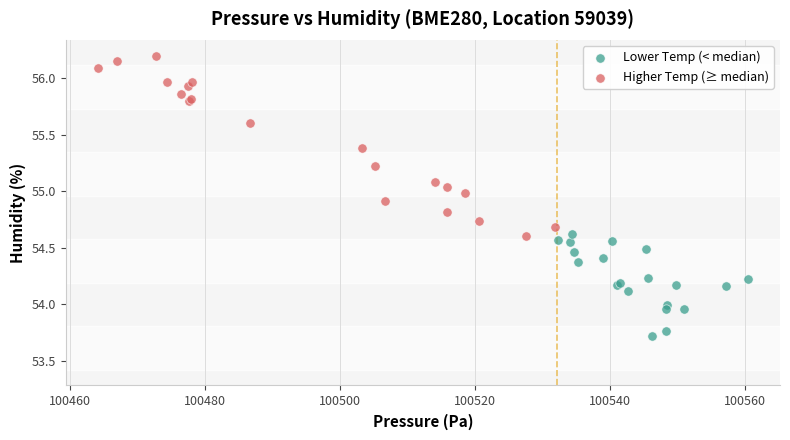

Which series has the widest spread of Y values?

Higher Temp (≥ median)